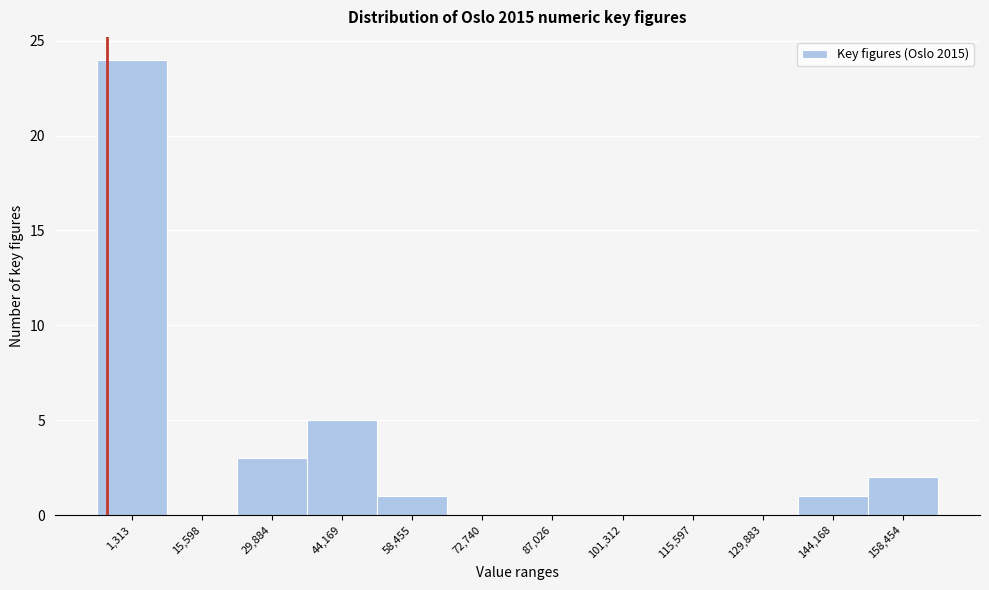

Reading right to left, extract all data points from this chart.

158,454=2	144,168=1	129,883=0	115,597=0	101,312=0	87,026=0	72,740=0	58,455=1	44,169=5	29,884=3	15,598=0	1,313=24